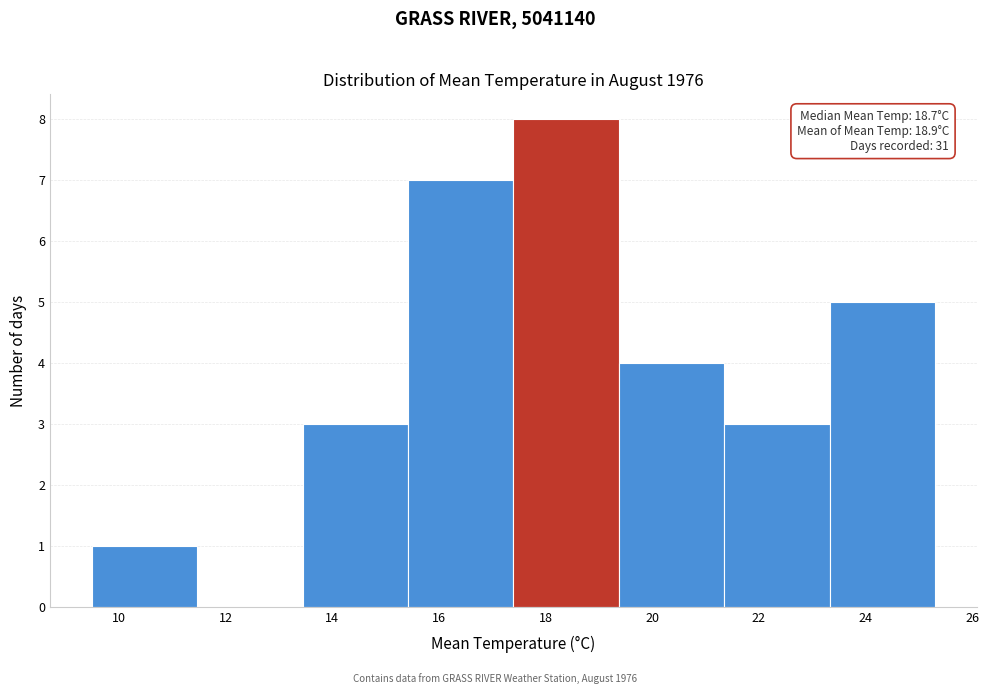

Over which range of the x-axis is the bar tallest?

17.4 to 19.4